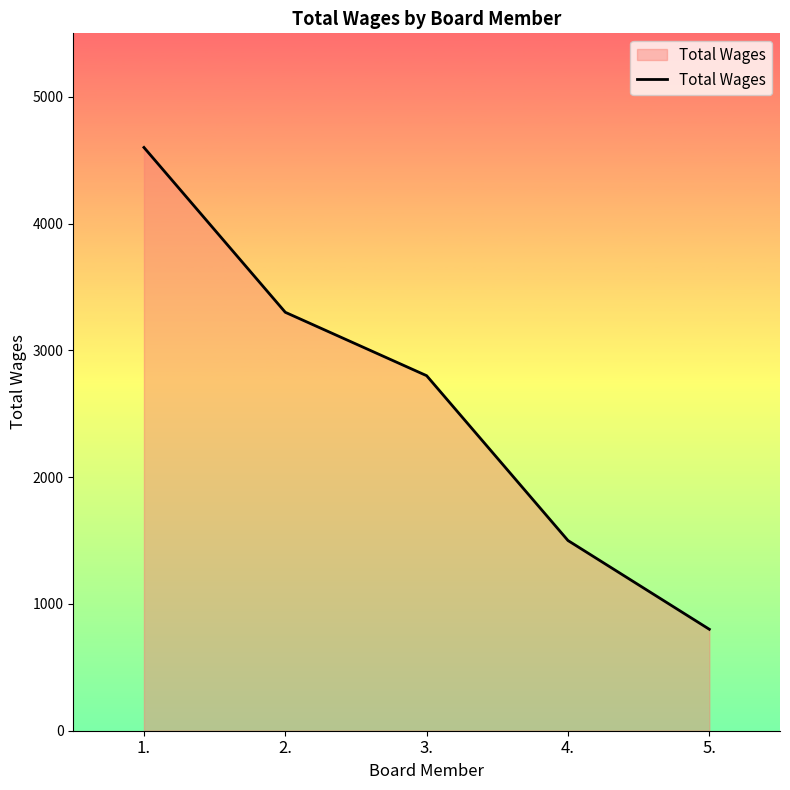

What is the greatest value displayed?

4600